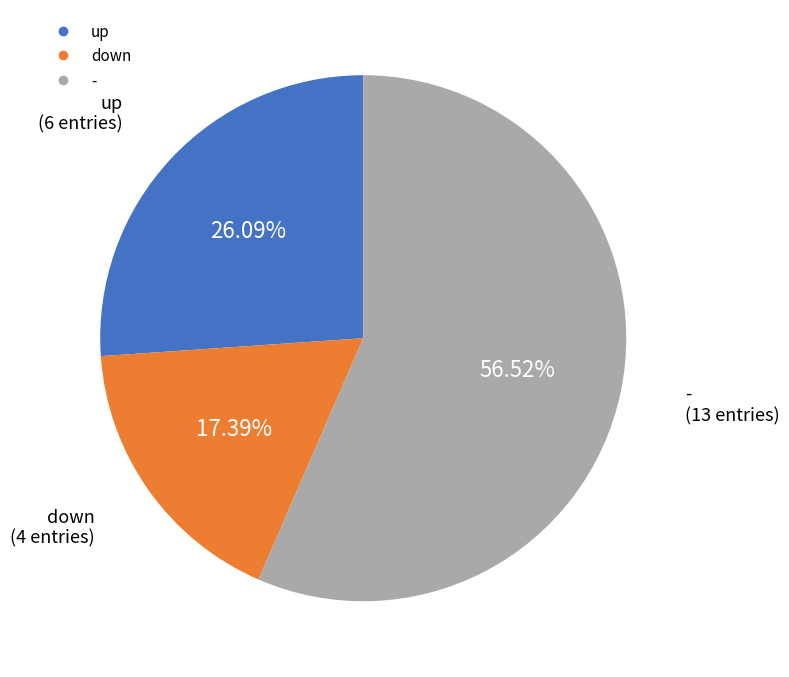

Which has a higher value, up or down?

up